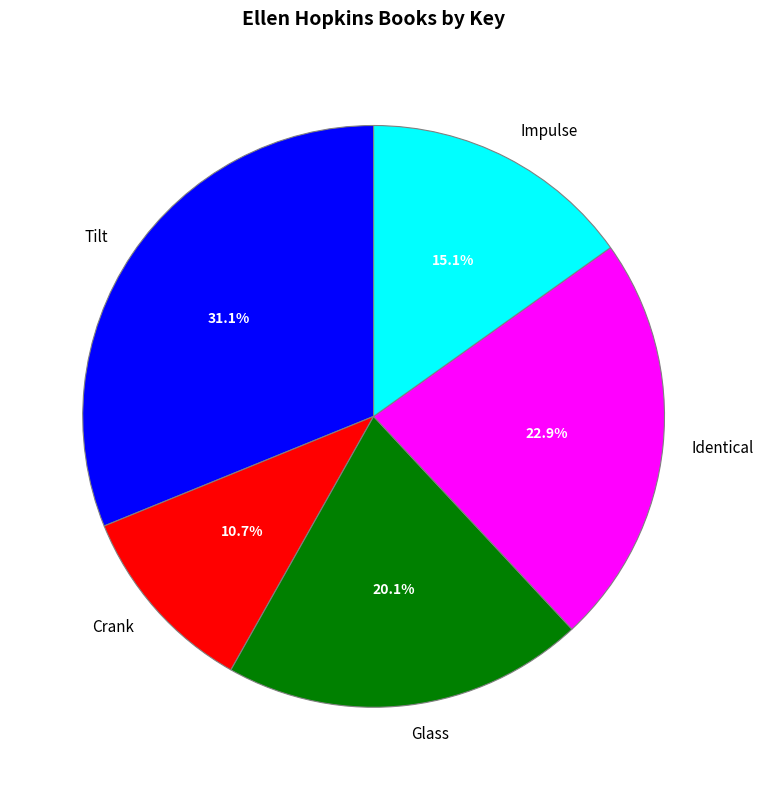

Is there any slice that represents more than half of the pie?

No